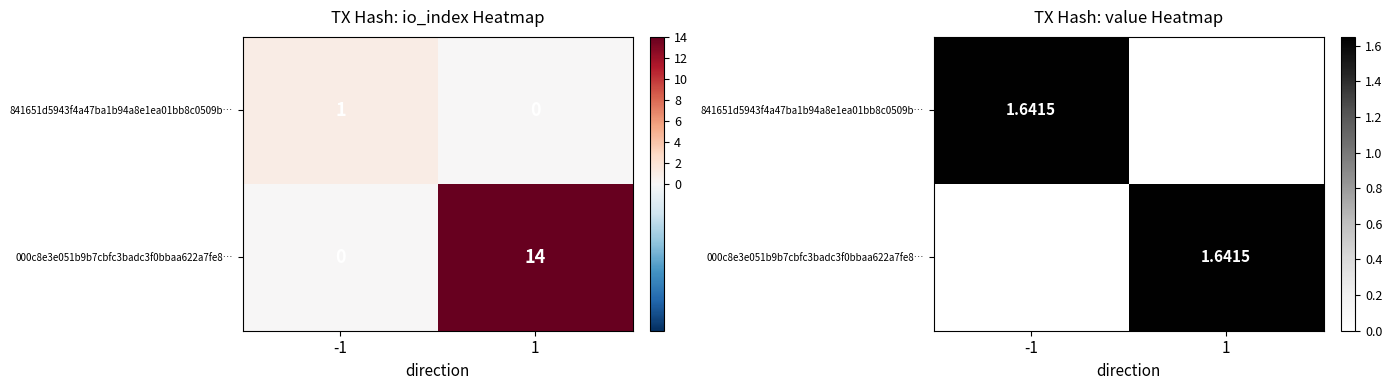

At -1, list the series in order from smallest to largest.

000c8e3e051b9b7cbfc3badc3f0bbaa622a7fe8…, 841651d5943f4a47ba1b94a8e1ea01bb8c0509b…